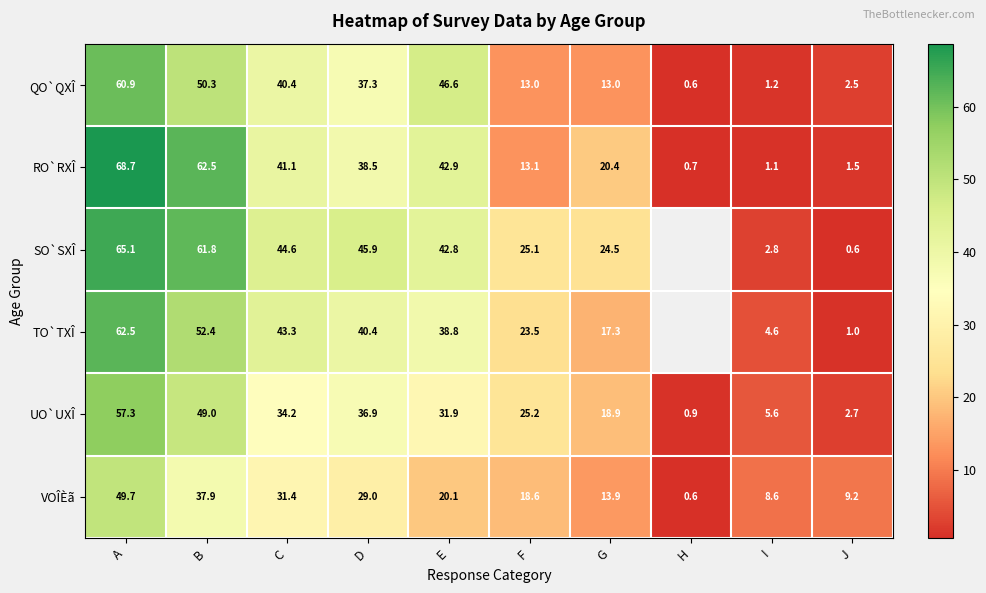

Where does the QO`QXÎ series first go above 37?

A